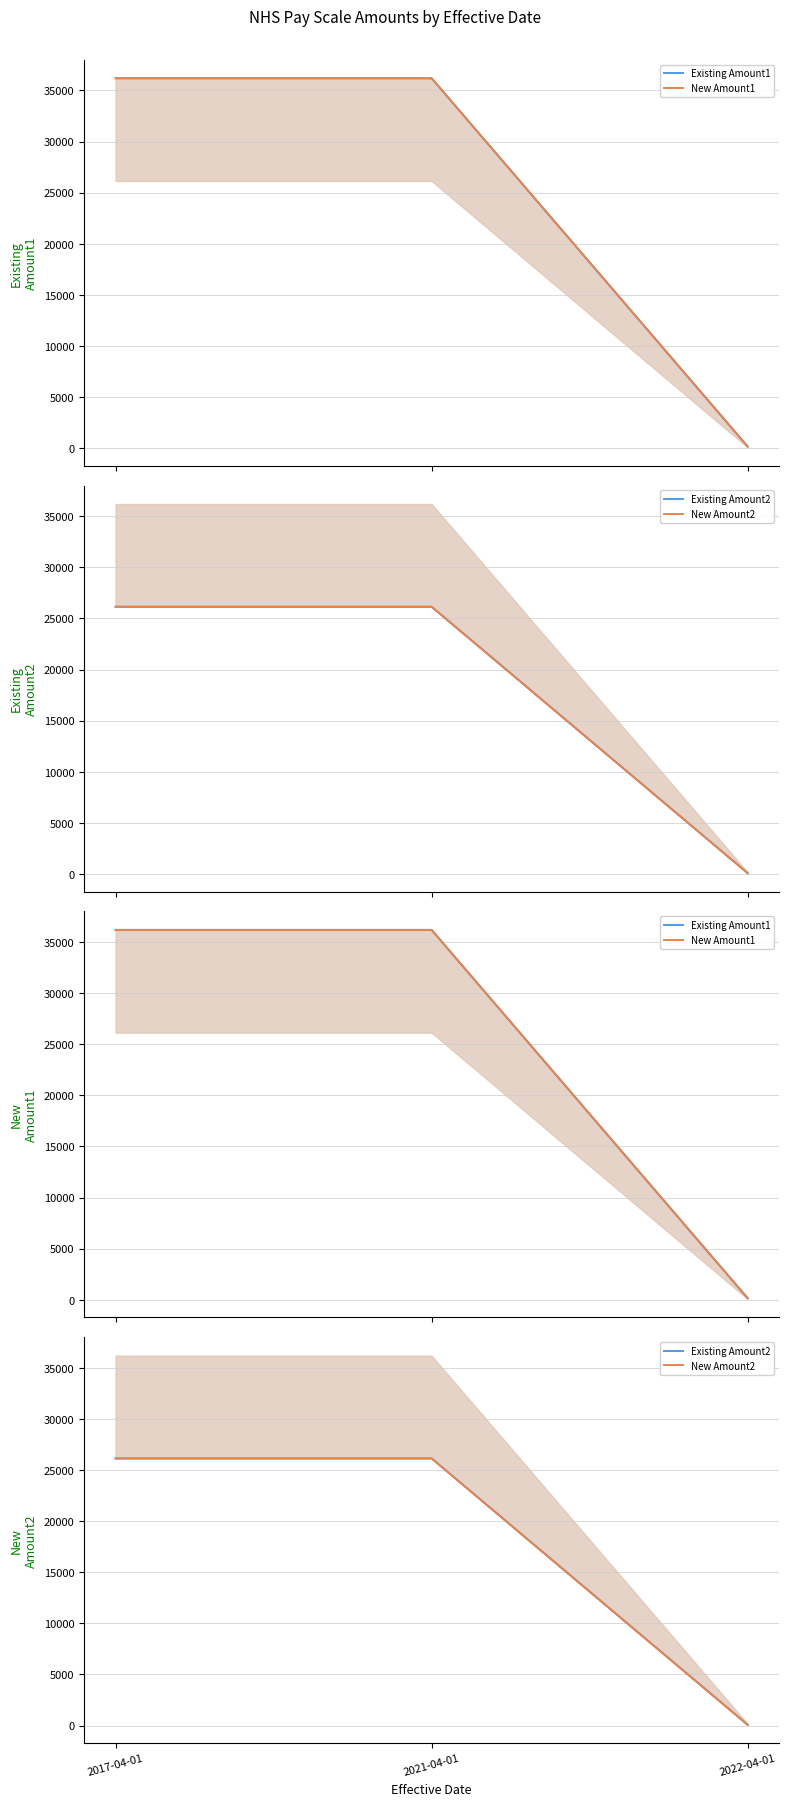

Reading left to right, extract all data points from this chart.

Existing Amount1: 2017-04-01=36192.0	2021-04-01=36192.0	2022-04-01=152.4
New Amount1: 2017-04-01=36192.0	2021-04-01=36192.0	2022-04-01=152.4
Existing Amount2: 2017-04-01=26144.0	2021-04-01=26144.0	2022-04-01=76.2
New Amount2: 2017-04-01=26144.0	2021-04-01=26144.0	2022-04-01=76.2